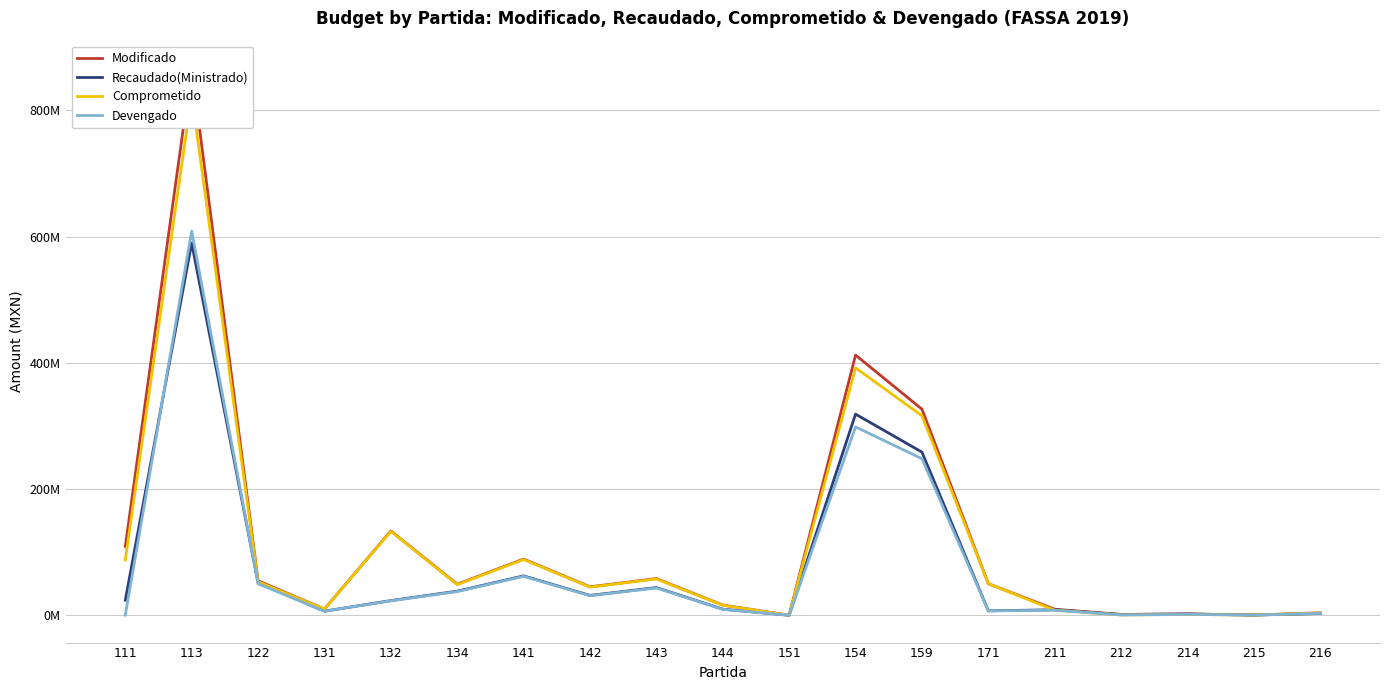

How many lines are shown in the chart?

4